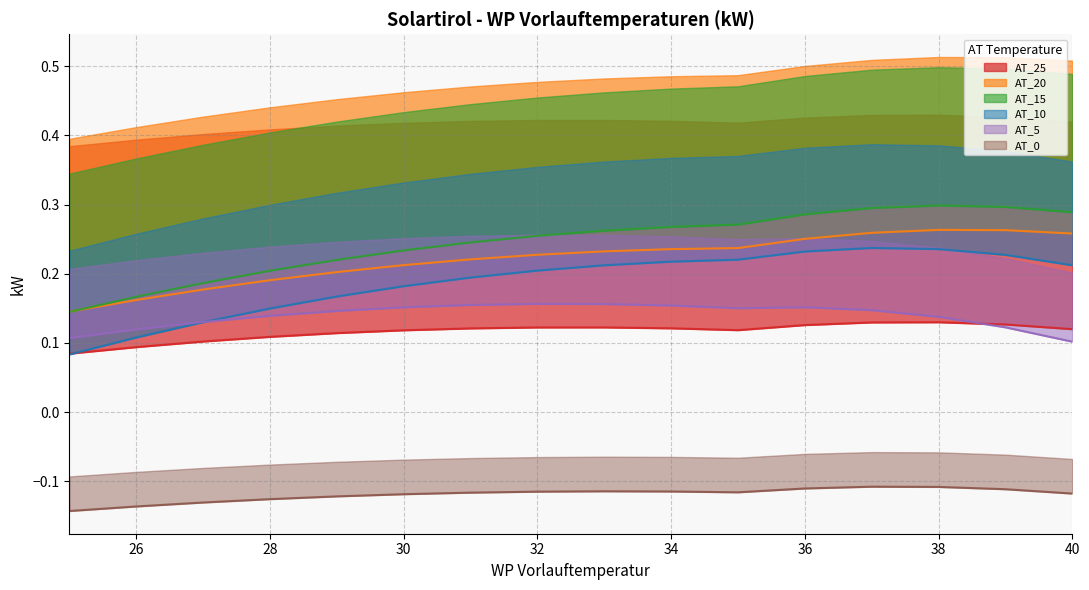

Reading left to right, extract all data points from this chart.

AT_25: 0.1	0.1	0.1	0.1	0.1	0.1	0.1	0.1	0.1	0.1	0.1	0.1	0.1	0.1	0.1	0.1
AT_20: 0.1	0.2	0.2	0.2	0.2	0.2	0.2	0.2	0.2	0.2	0.2	0.3	0.3	0.3	0.3	0.3
AT_15: 0.1	0.2	0.2	0.2	0.2	0.2	0.2	0.3	0.3	0.3	0.3	0.3	0.3	0.3	0.3	0.3
AT_10: 0.1	0.1	0.1	0.1	0.2	0.2	0.2	0.2	0.2	0.2	0.2	0.2	0.2	0.2	0.2	0.2
AT_5: 0.1	0.1	0.1	0.1	0.1	0.2	0.2	0.2	0.2	0.2	0.2	0.2	0.1	0.1	0.1	0.1
AT_0: -0.1	-0.1	-0.1	-0.1	-0.1	-0.1	-0.1	-0.1	-0.1	-0.1	-0.1	-0.1	-0.1	-0.1	-0.1	-0.1